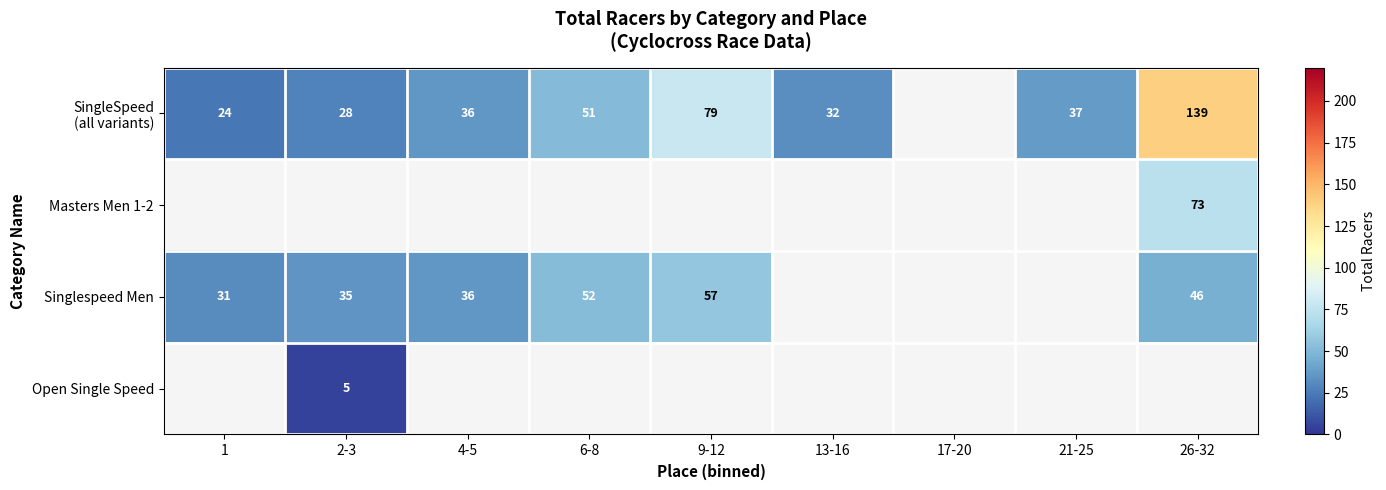

True or false: Singlespeed Men has a value of 81 at 9-12.

False